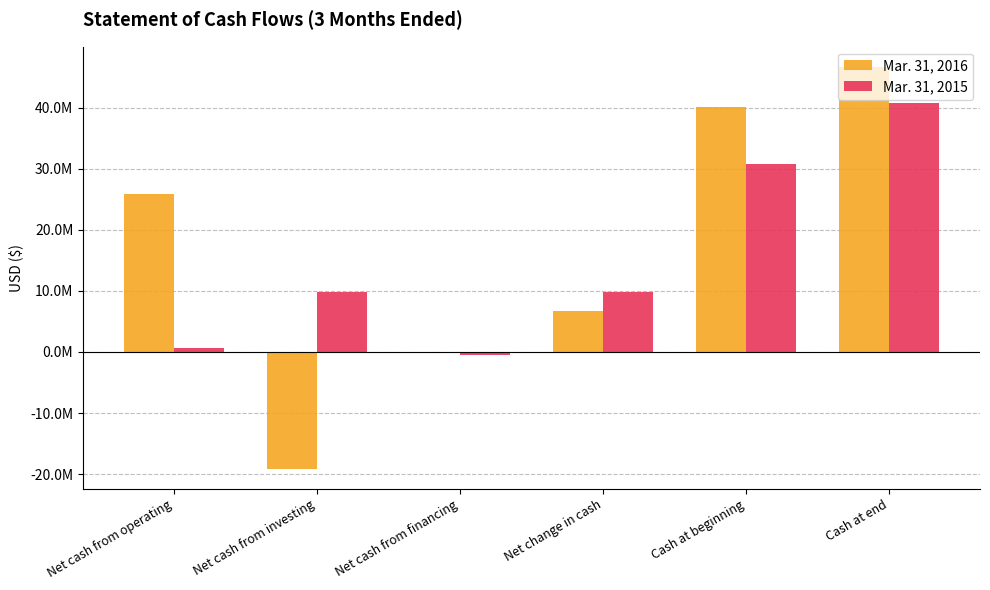

What are all the series names shown in the legend?

Mar. 31, 2016, Mar. 31, 2015